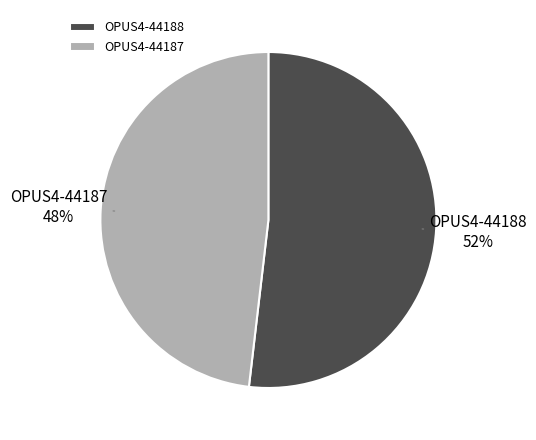

What percentage is the OPUS4-44188 slice, to the nearest percent?

52%